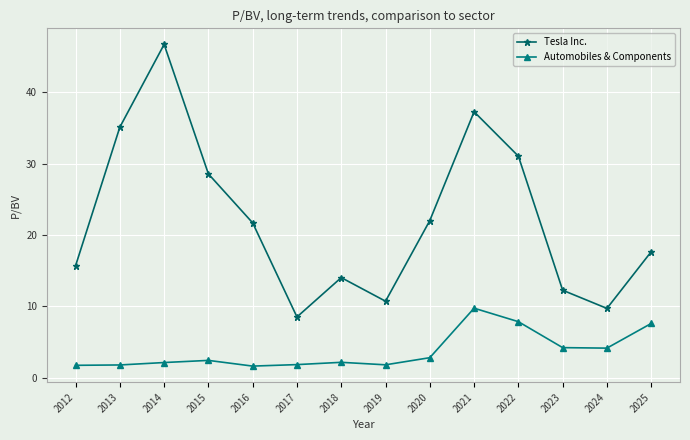

Read the Tesla Inc. value at 2014.

46.7